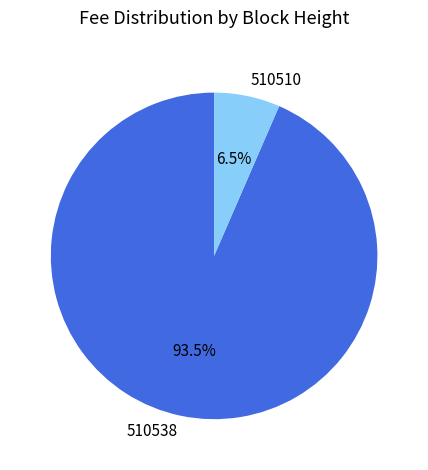

To the nearest percent, what is the average slice percentage?

50%